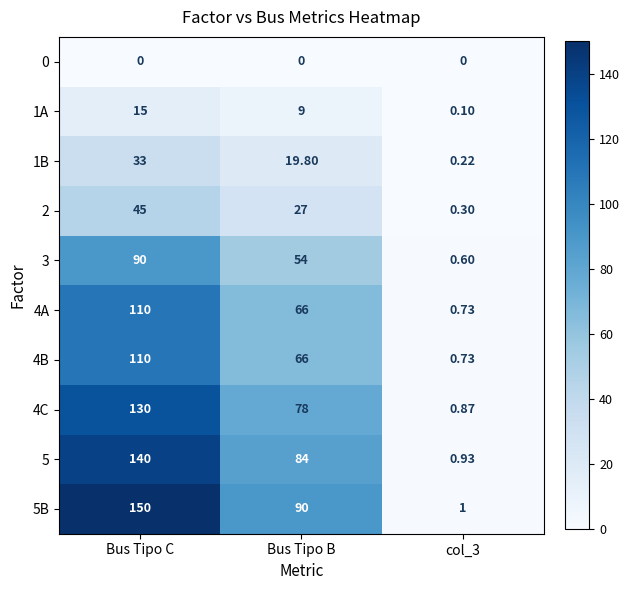

At which category does the chart reach its peak across all series?

Bus Tipo C